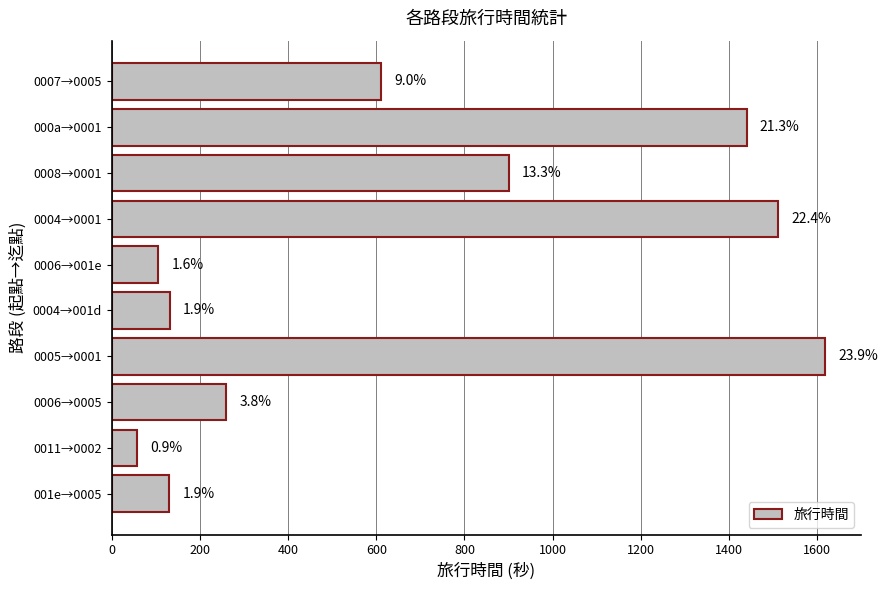

Does the chart contain any negative values?

No